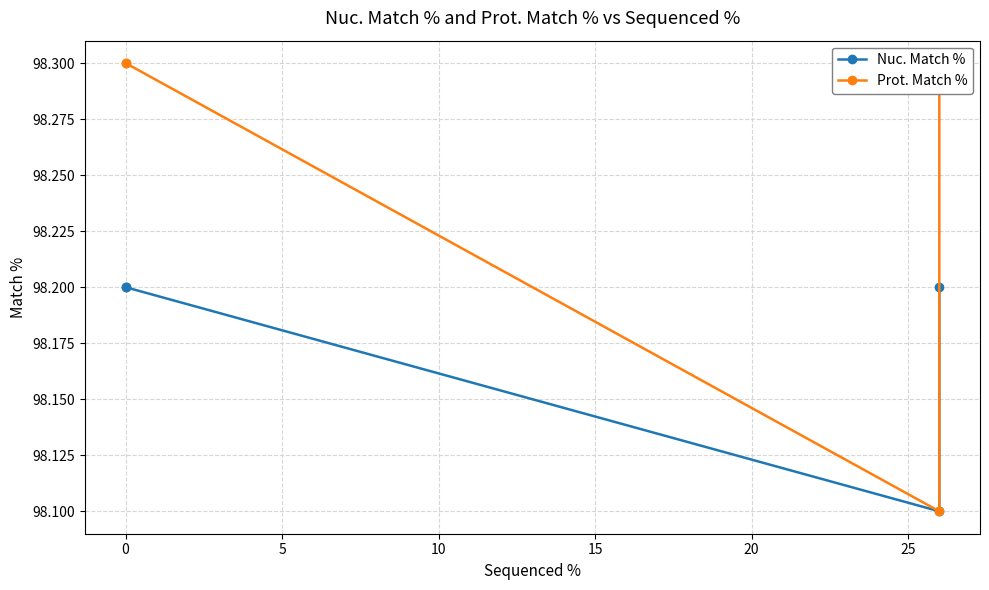

True or false: Prot. Match % and Nuc. Match % intersect in this chart.

False